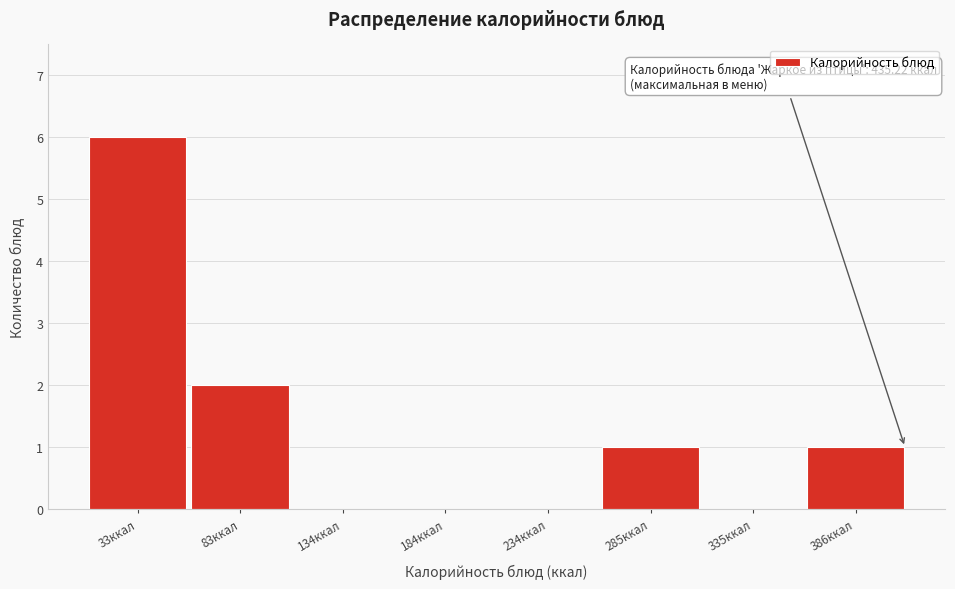

Reading right to left, extract all data points from this chart.

386ккал=1	335ккал=0	285ккал=1	234ккал=0	184ккал=0	134ккал=0	83ккал=2	33ккал=6